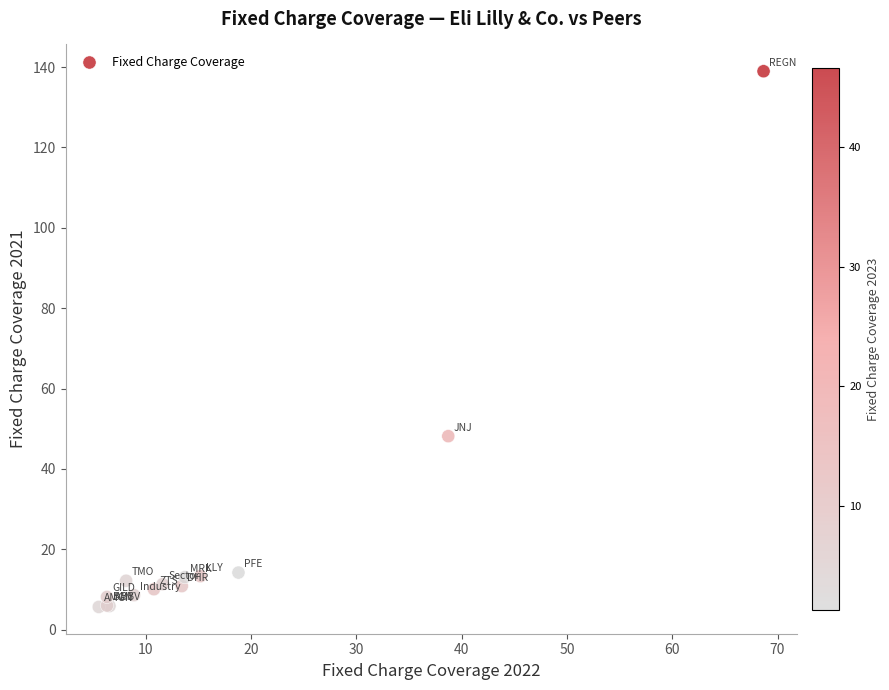

What Y value in the scatter plot is closest to 72?

48.2